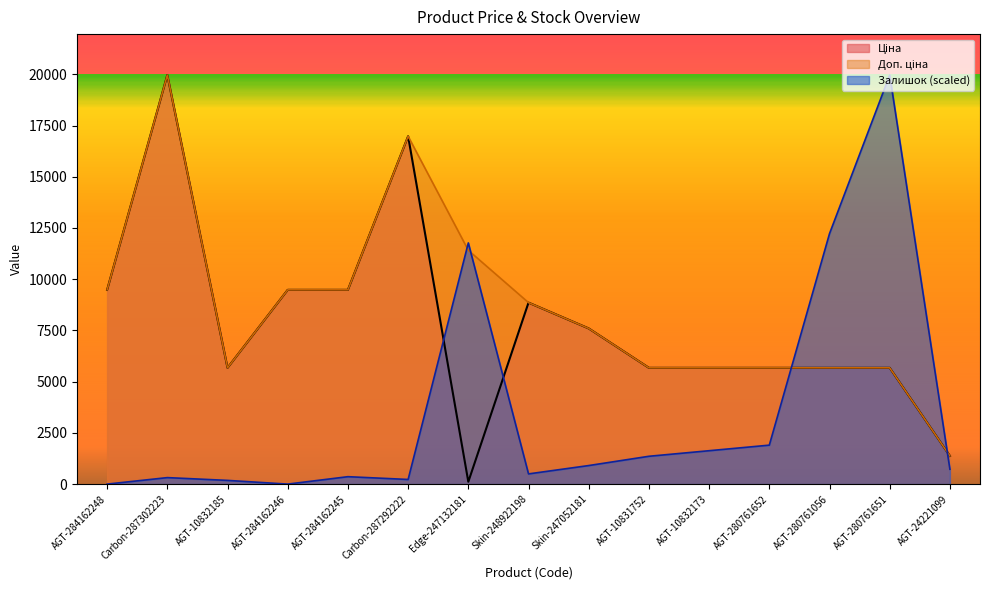

Which label corresponds to the largest value in the chart?

Carbon-287302223